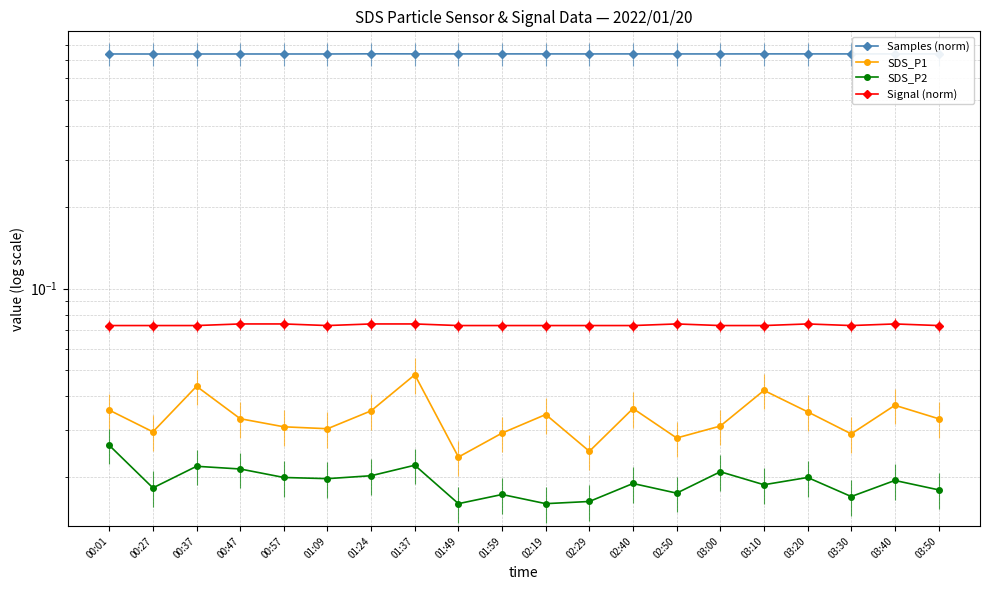

True or false: SDS_P1 and Signal (norm) intersect in this chart.

False